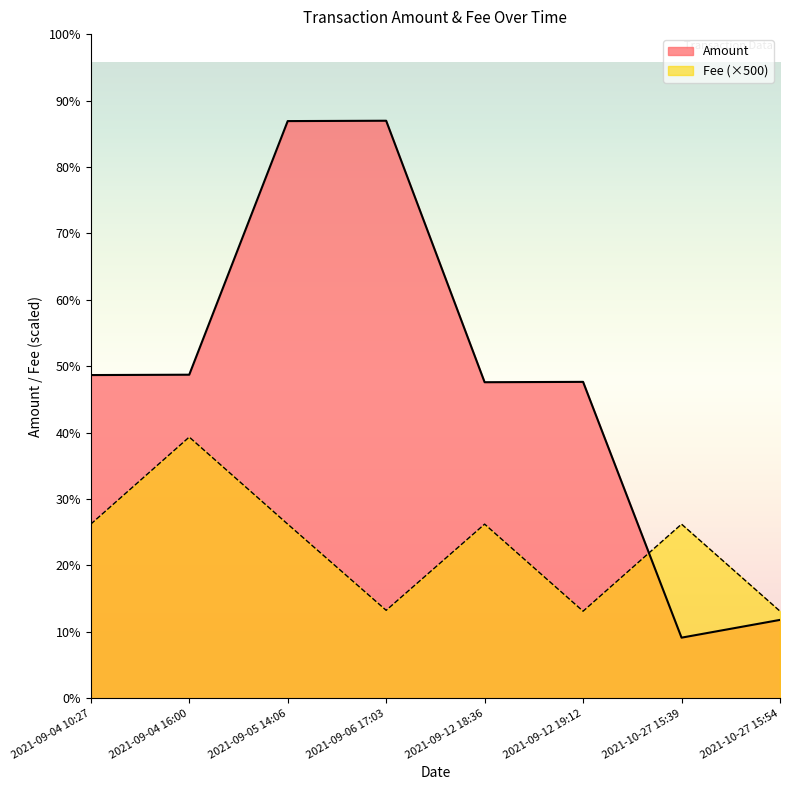

Between 2021-09-04 10:27 and 2021-09-05 14:06, which series saw the biggest shift?

Amount